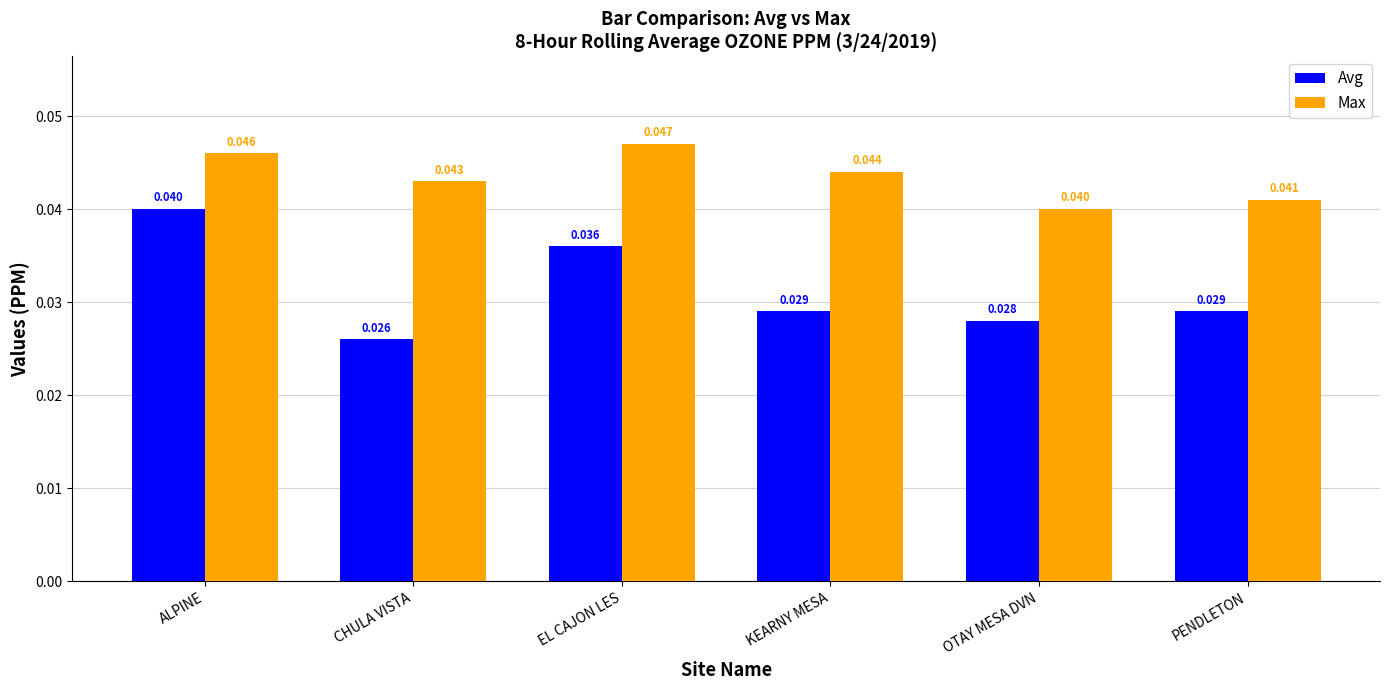

At which category is the sum across all series the highest?

ALPINE